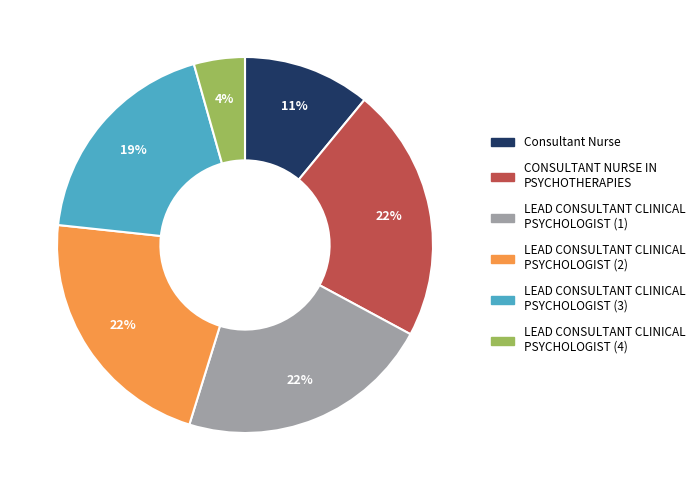

What percentage is the LEAD CONSULTANT CLINICAL PSYCHOLOGIST (2) slice, to the nearest percent?

22%